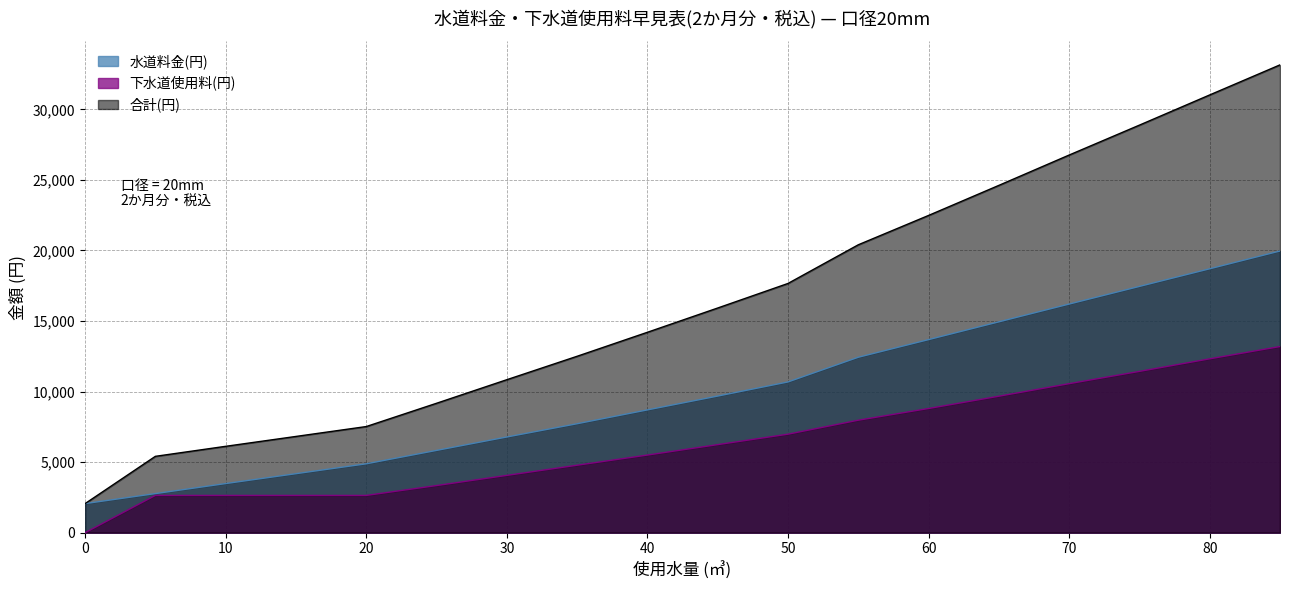

Rank the series by their maximum value, from lowest to highest.

下水道使用料(円), 水道料金(円), 合計(円)